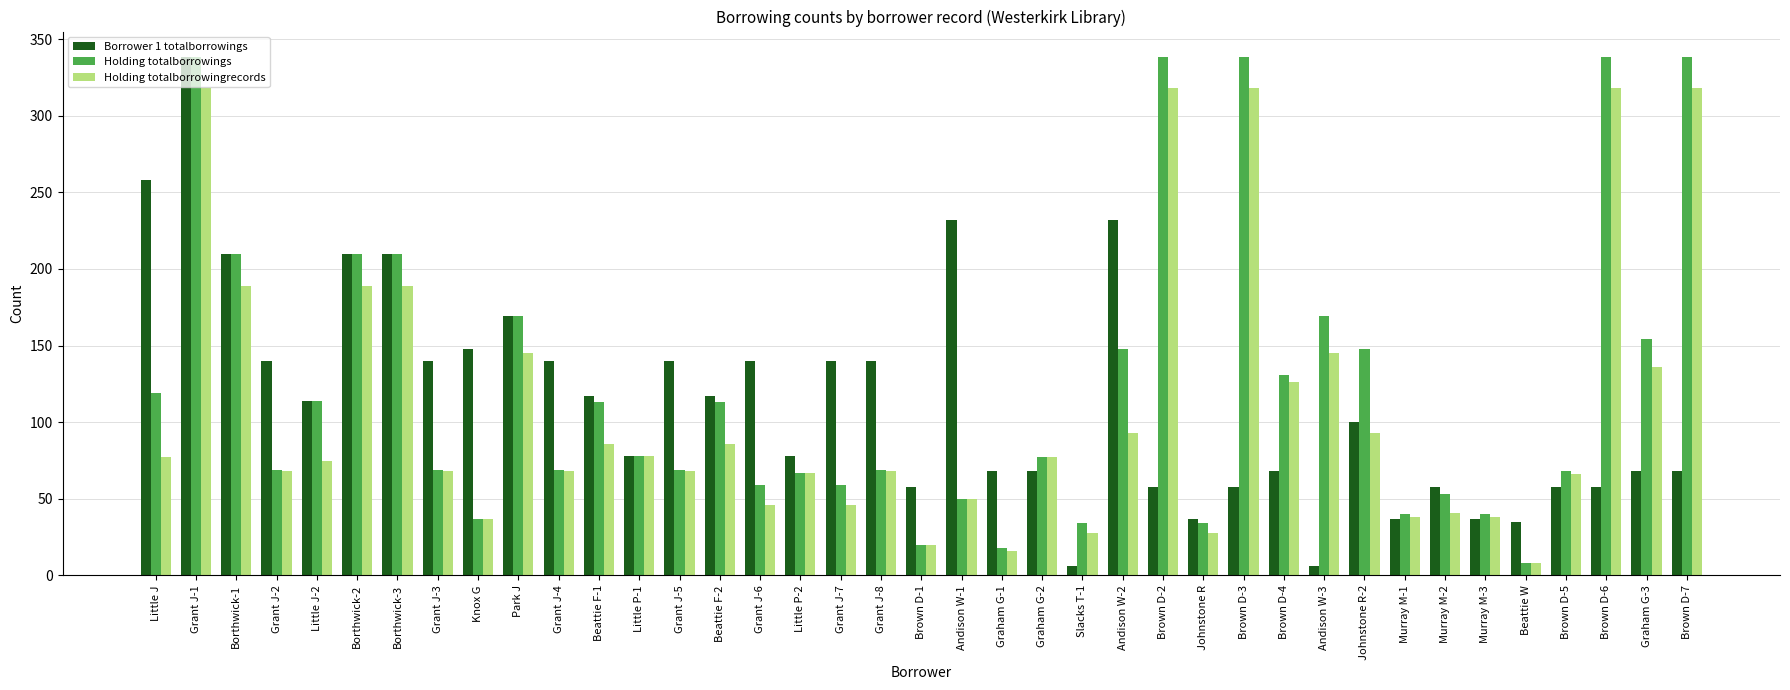

What is the sum of the Holding totalborrowingrecords values at Grant J-5 and Brown D-1?

88